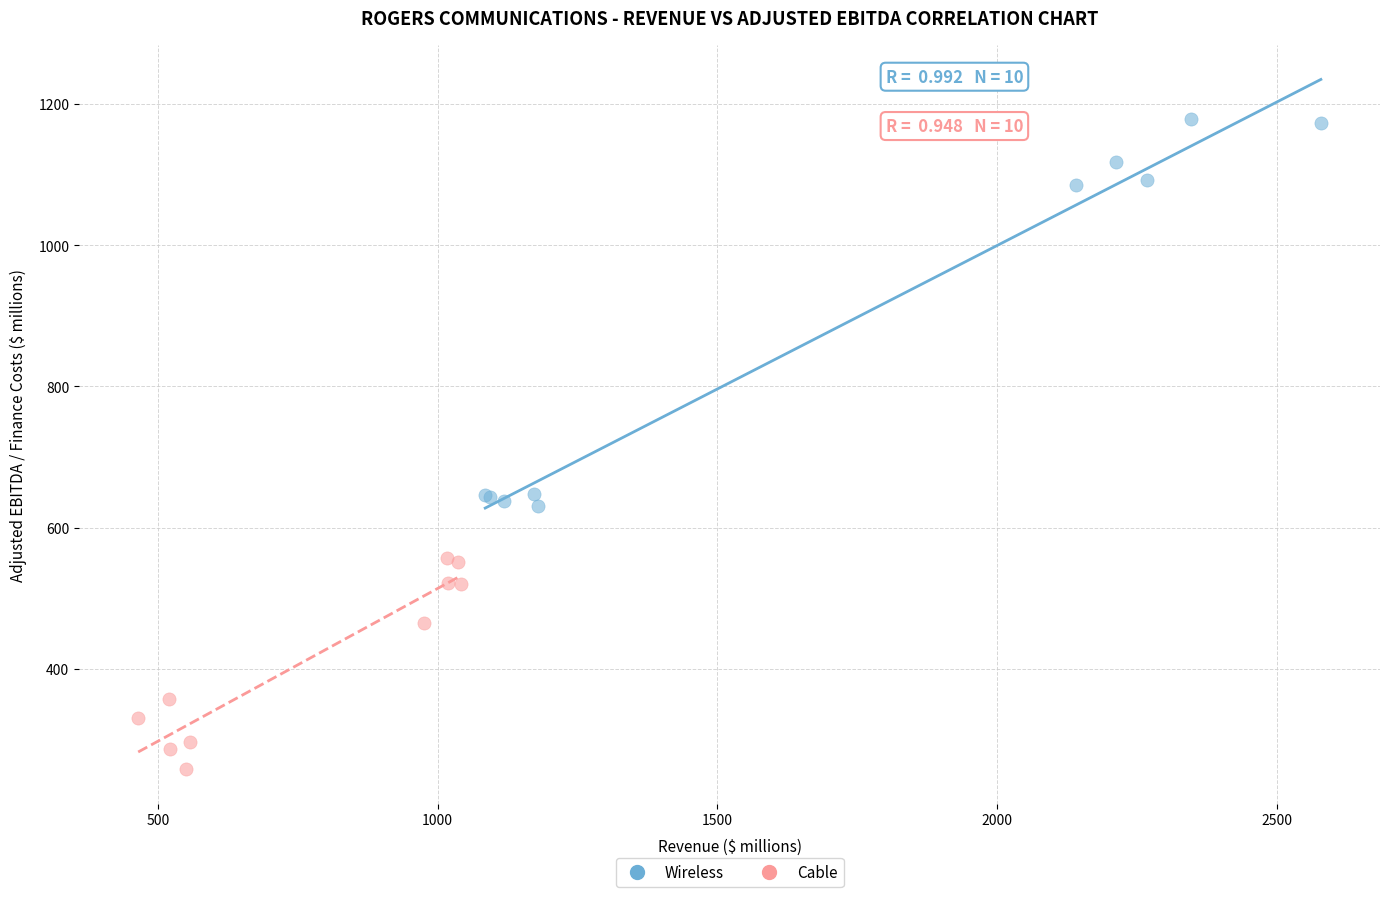

Which series has the largest Y range (max minus min)?

Wireless